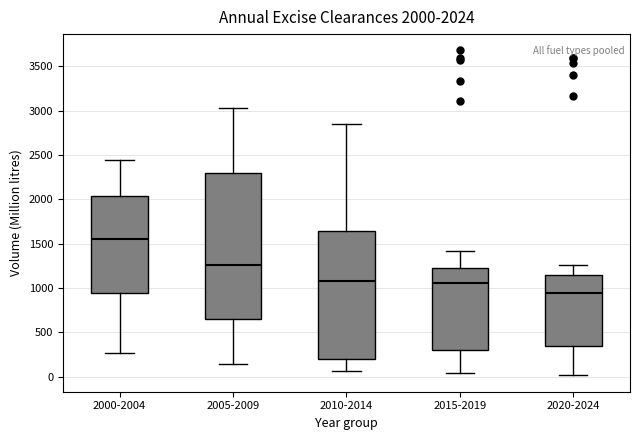

Which box is the tallest, from its lower edge to its upper edge?

2005-2009